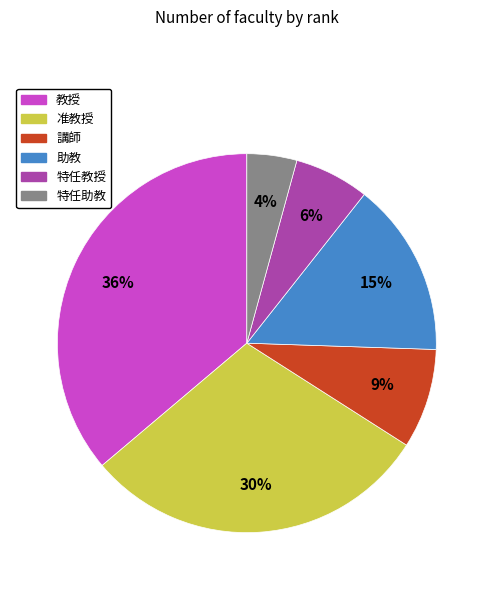

Combined, do 特任教授 and 講師 account for over 50%?

No